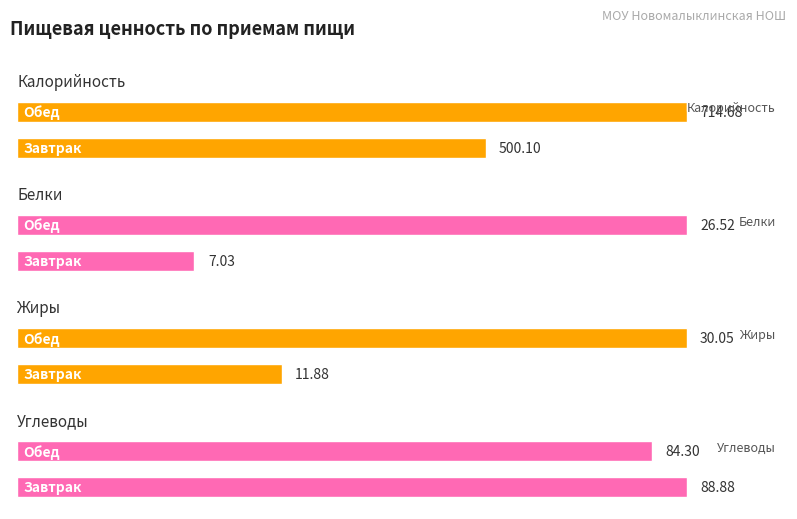

Between Завтрак and Обед, which series saw the biggest shift?

Калорийность